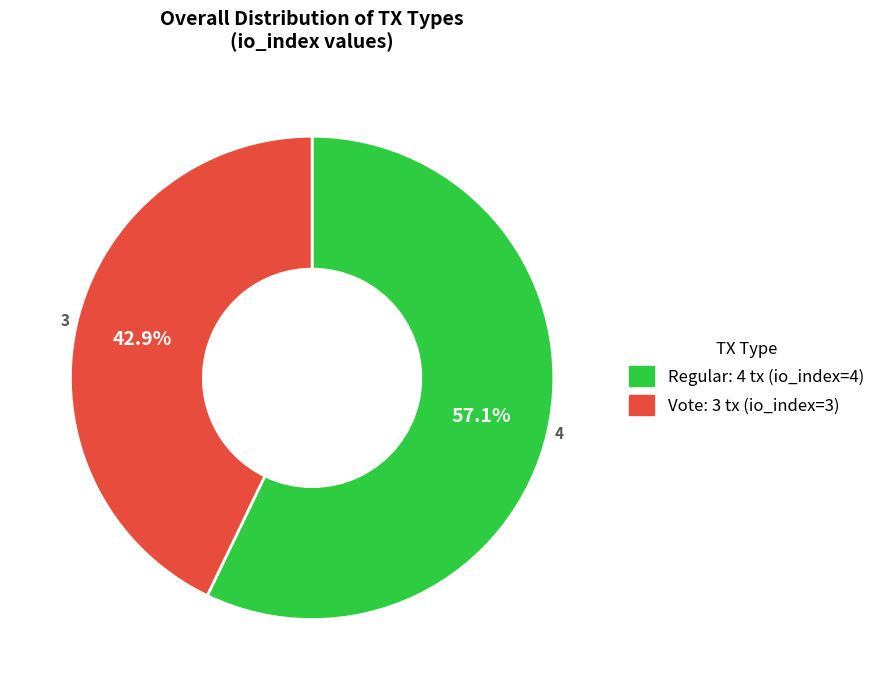

Is there a majority slice in this chart?

Yes